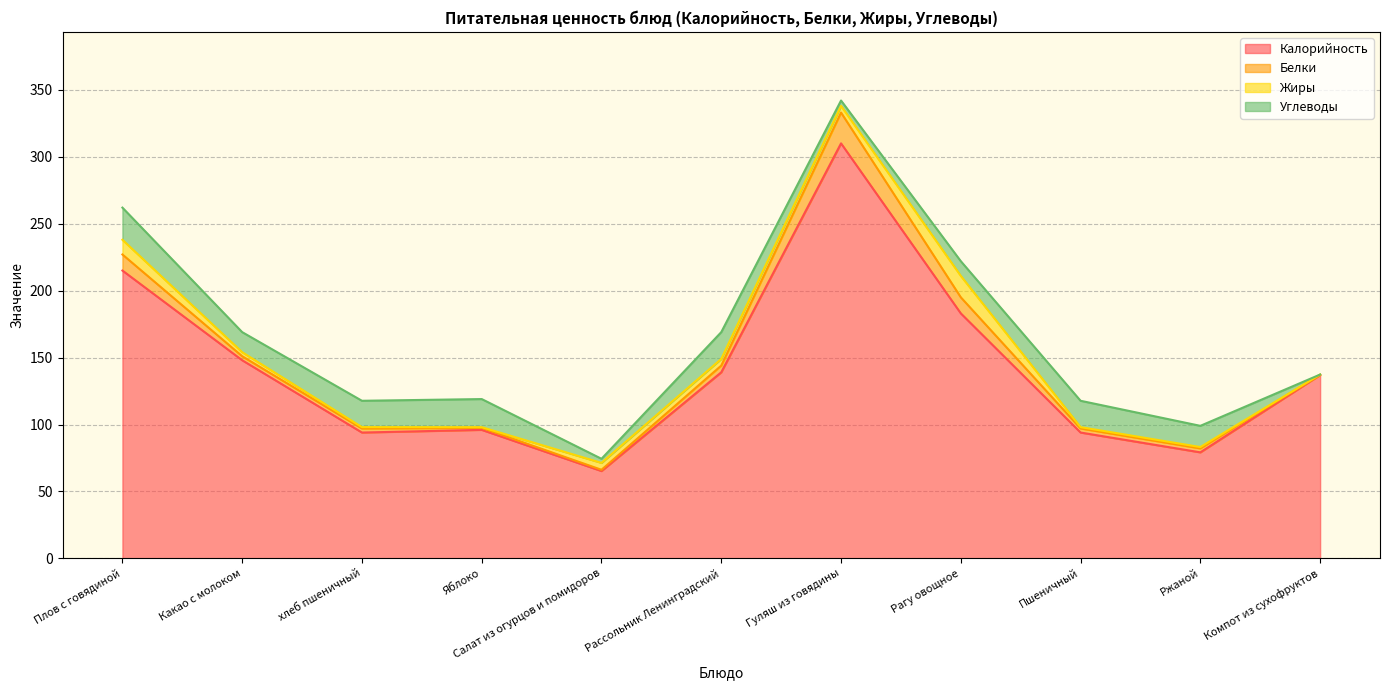

Reading right to left, what are all the values shown in this chart?

Калорийность: 137.0	79.2	94.0	183.0	310.0	139.0	65.2	96.0	94.0	148.0	215.0
Белки: 0.2	3.0	3.0	12.0	23.0	5.0	0.9	1.5	3.0	3.0	12.0
Жиры: 0.2	1.0	1.0	16.0	5.0	5.0	5.2	0.5	1.0	3.0	11.0
Углеводы: 0.0	15.8	19.7	11.0	4.0	20.0	3.1	21.0	19.7	15.0	24.0